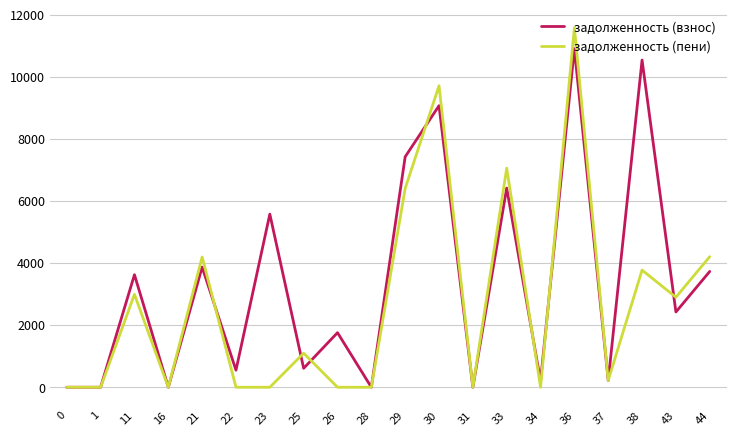

At which category is the sum across all series the highest?

36